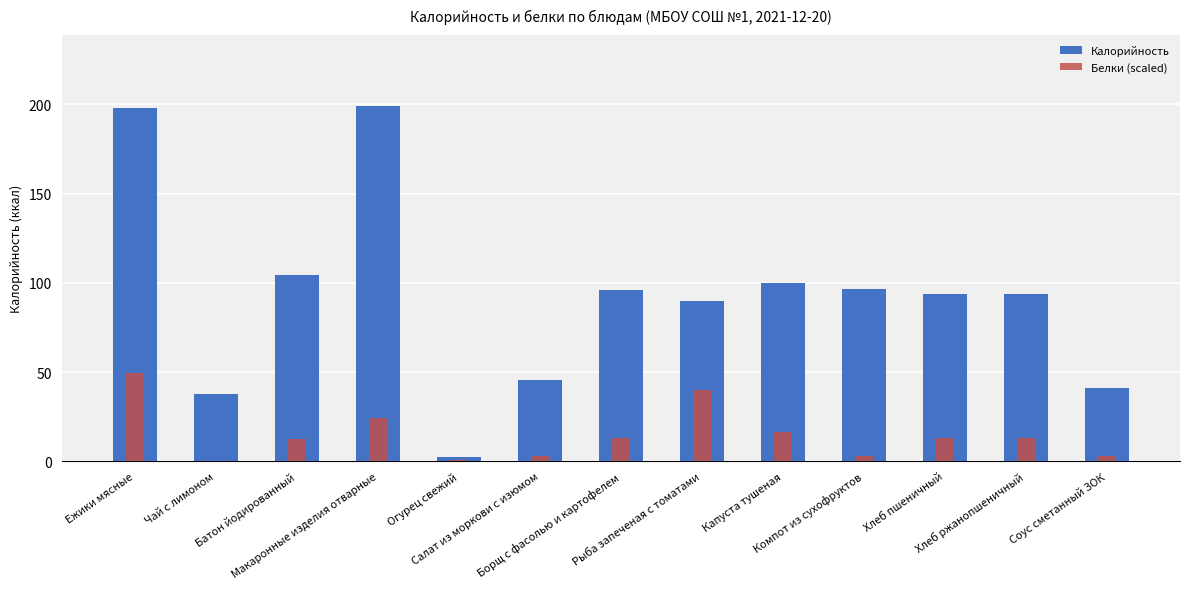

Reading right to left, what are all the values shown in this chart?

Калорийность: Соус сметанный ЗОК=40.9	Хлеб ржанопшеничный=94.0	Хлеб пшеничный=94.0	Компот из сухофруктов=96.7	Капуста тушеная=99.7	Рыба запеченая с томатами=89.7	Борщ с фасолью и картофелем=95.7	Салат из моркови с изюмом=45.7	Огурец свежий=2.4	Макаронные изделия отварные=199.0	Батон йодированный=104.5	Чай с лимоном=38.0	Ежики мясные=197.9
Белки (scaled): Соус сметанный ЗОК=3.0	Хлеб ржанопшеничный=13.1	Хлеб пшеничный=13.1	Компот из сухофруктов=2.9	Капуста тушеная=16.2	Рыба запеченая с томатами=40.0	Борщ с фасолью и картофелем=13.0	Салат из моркови с изюмом=3.2	Огурец свежий=0.6	Макаронные изделия отварные=24.3	Батон йодированный=12.6	Чай с лимоном=0.2	Ежики мясные=49.7
Белки: Соус сметанный ЗОК=0.7	Хлеб ржанопшеничный=3.2	Хлеб пшеничный=3.2	Компот из сухофруктов=0.7	Капуста тушеная=3.9	Рыба запеченая с томатами=9.6	Борщ с фасолью и картофелем=3.1	Салат из моркови с изюмом=0.8	Огурец свежий=0.1	Макаронные изделия отварные=5.8	Батон йодированный=3.0	Чай с лимоном=0.1	Ежики мясные=12.0